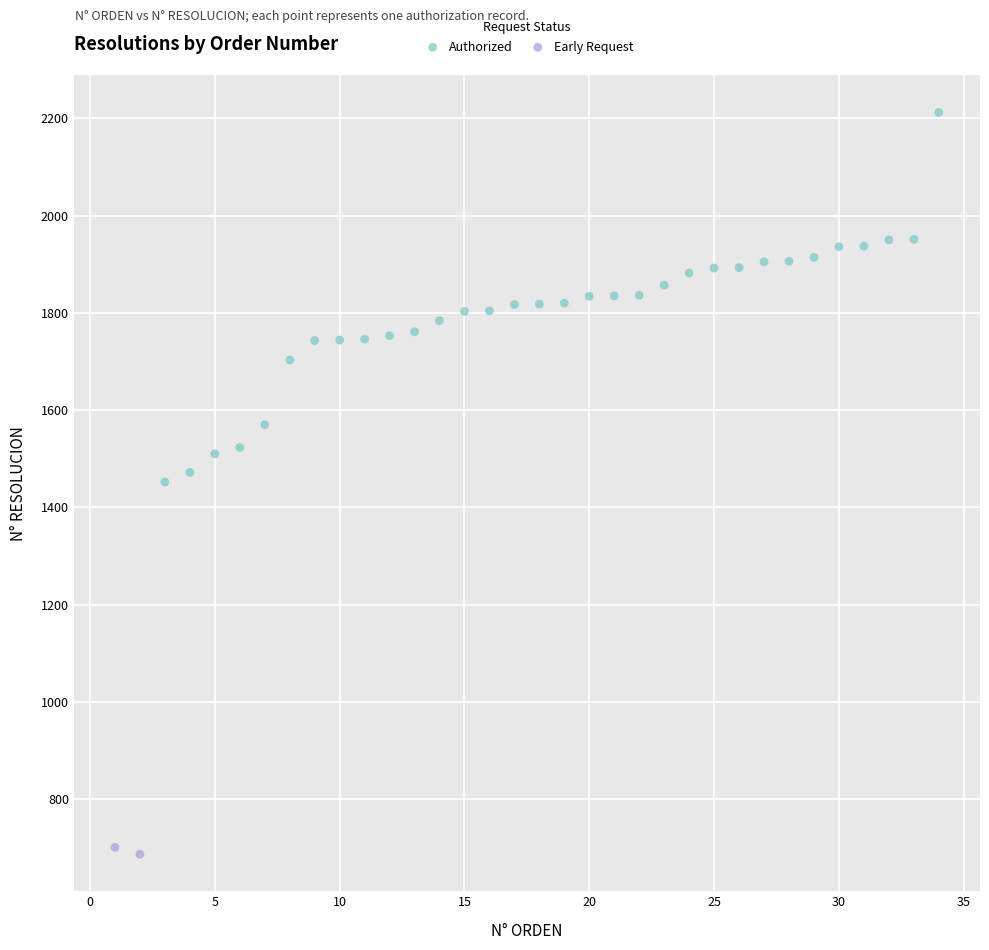

What are all the series names shown in the legend?

Authorized, Early Request